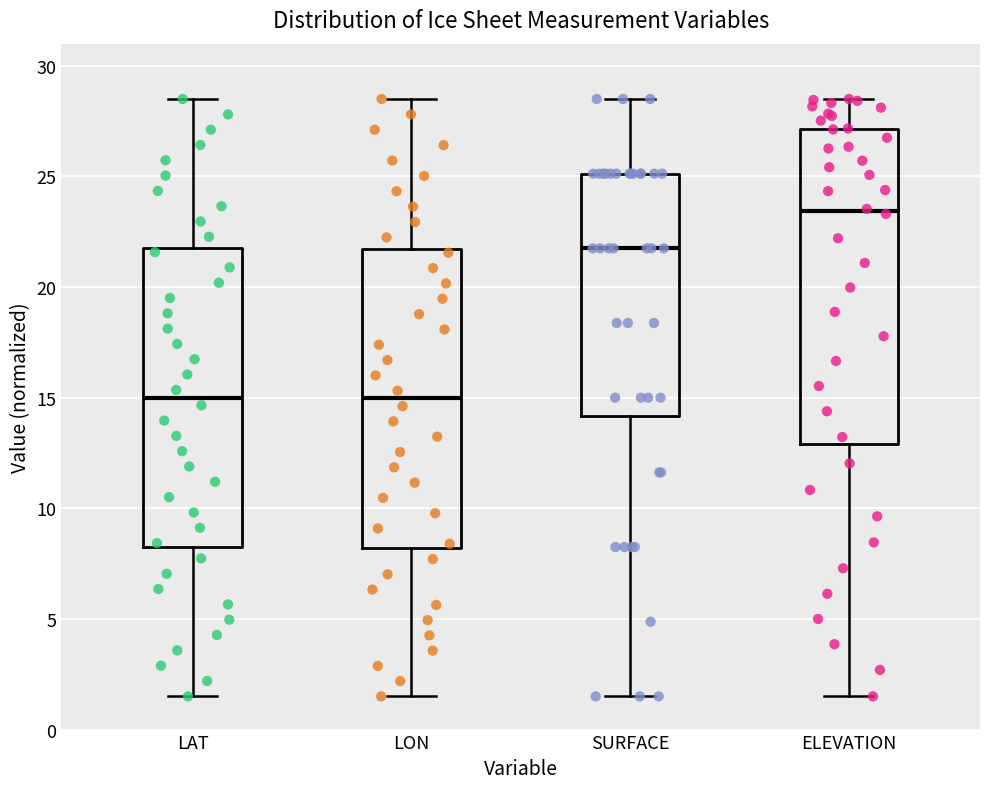

Reading left to right, read every box against the y-axis: the position of its median line, the range the box covers, and the ends of its whiskers. The values are not printed on the chart, so give them approximately, as read against the axis.

LAT: median 15.0, box 8.5 to 22.0, whiskers 1.5 to 28.5
LON: median 15.0, box 8.0 to 21.5, whiskers 1.5 to 28.5
SURFACE: median 22.0, box 14.0 to 25.0, whiskers 1.5 to 28.5
ELEVATION: median 23.5, box 13.0 to 27.0, whiskers 1.5 to 28.5